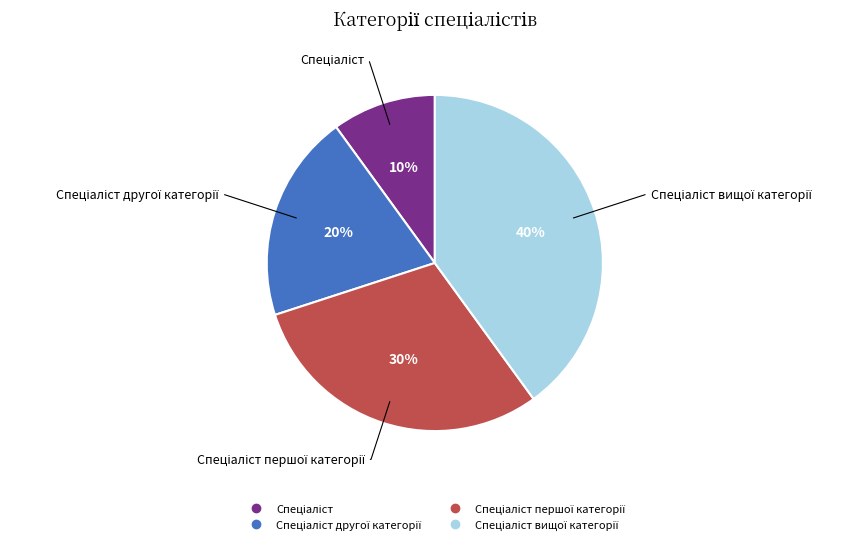

To the nearest percent, what is the average slice percentage?

25%